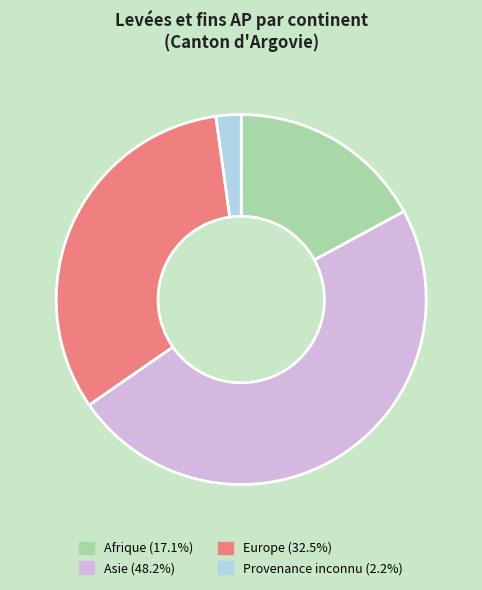

Is there a majority slice in this chart?

No